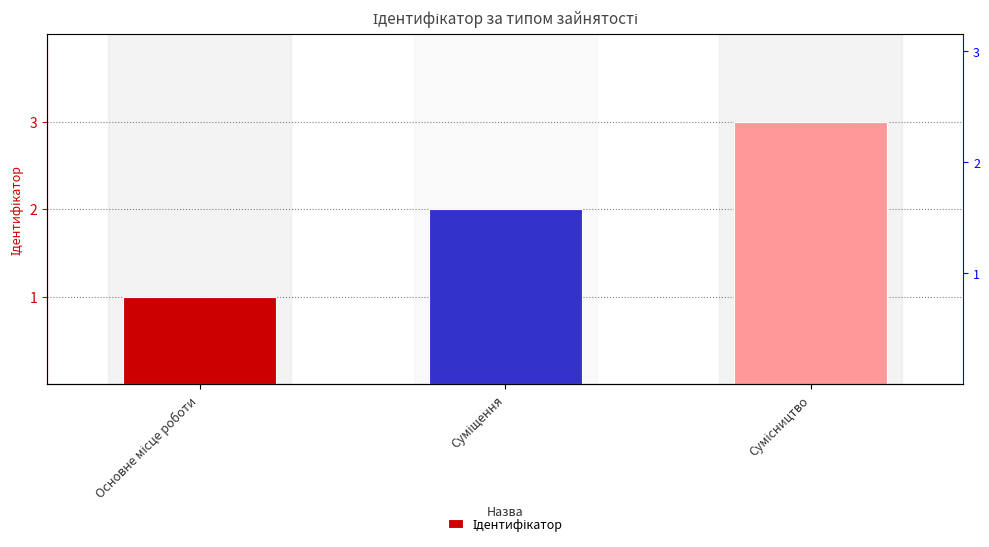

Are the bars horizontal?

No